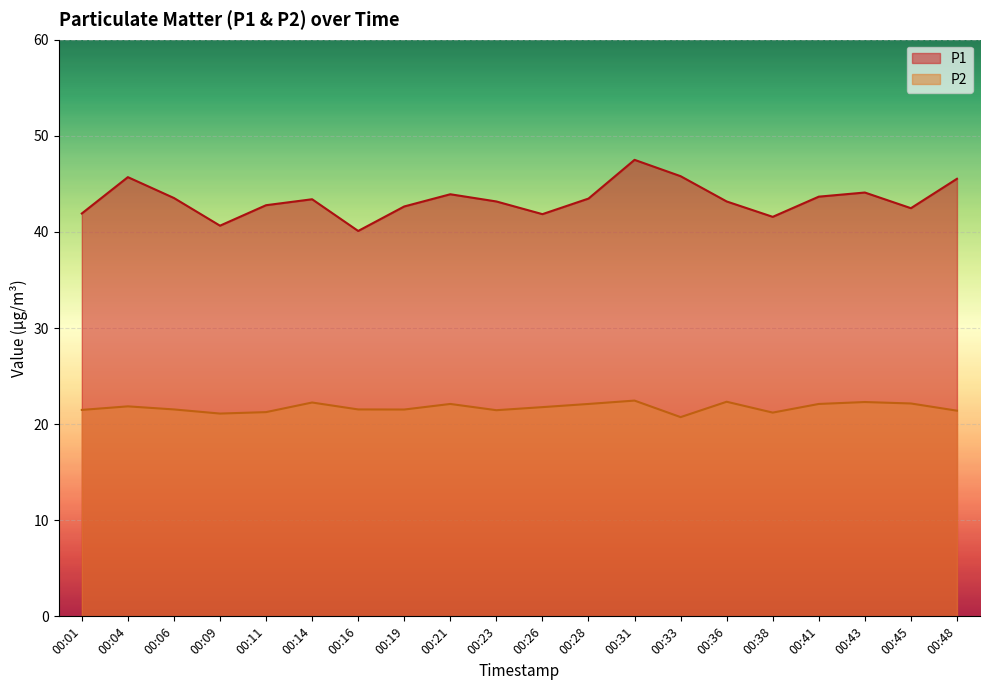

What is the total value across all series at 00:04?

67.6